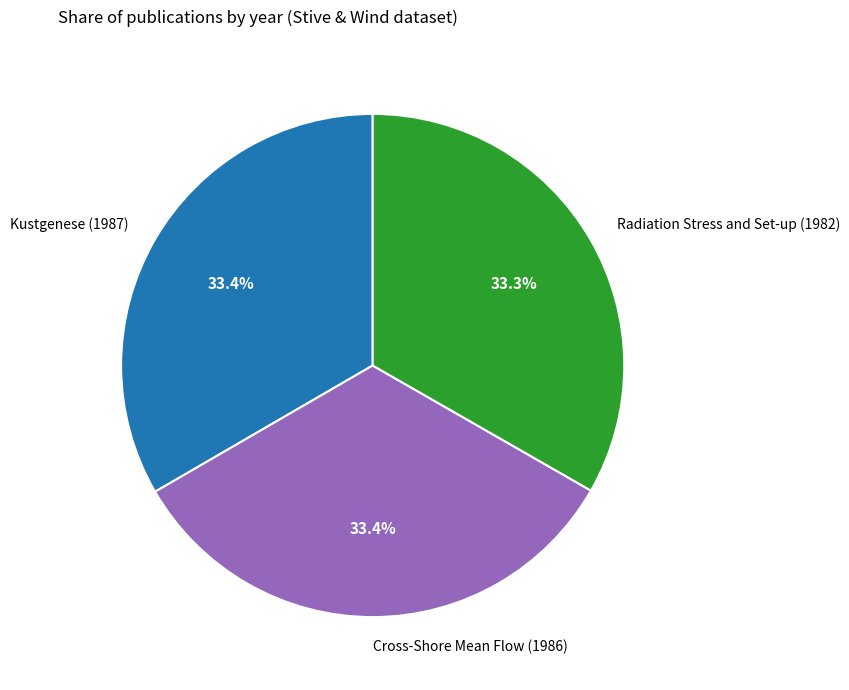

Combined, what portion of the pie is Radiation Stress and Set-up (1982) and Kustgenese (1987)?

66.6%